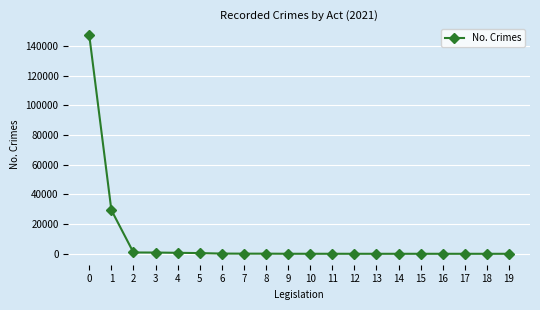

What is the greatest value displayed?

147075